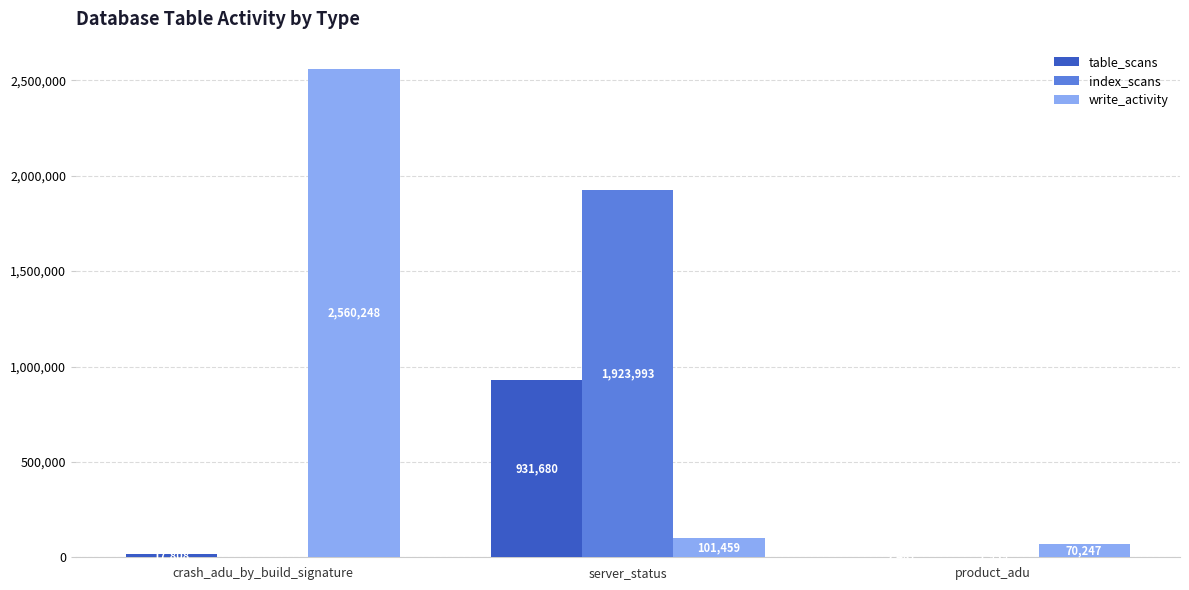

Which series has the largest total across all categories?

write_activity